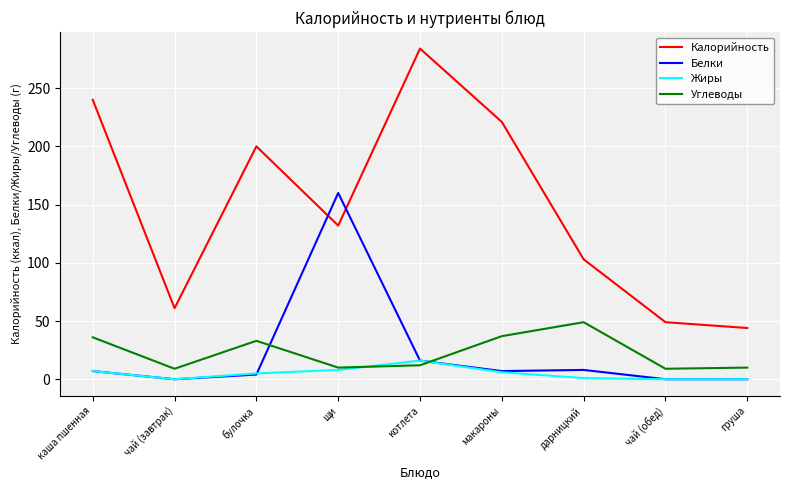

At which label does Белки reach its peak?

щи